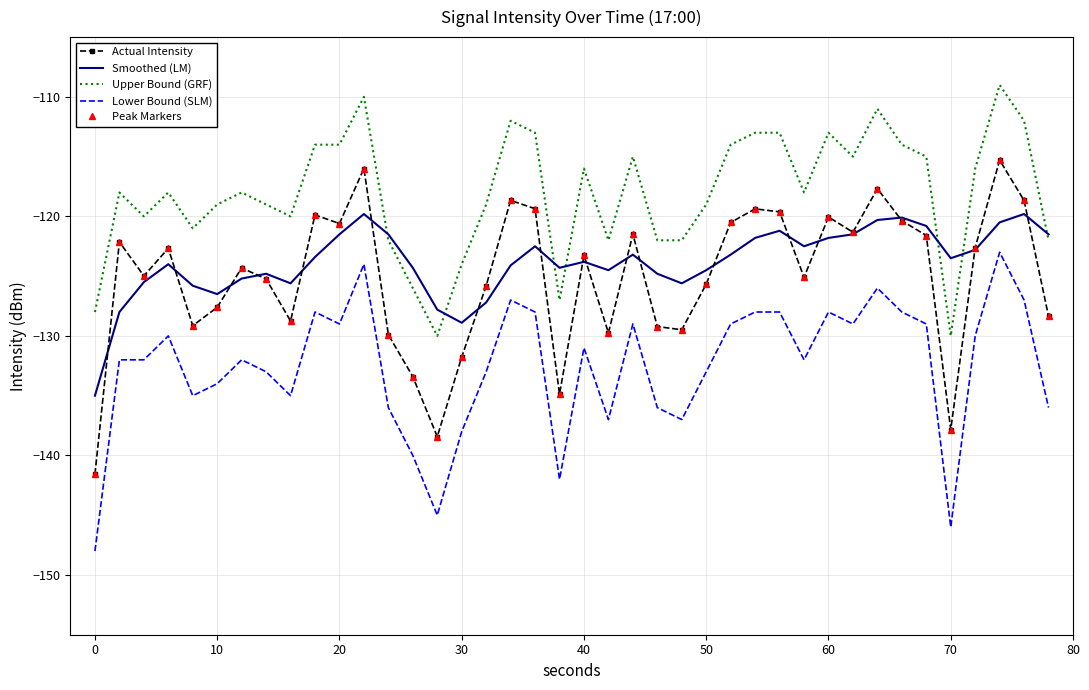

True or false: Lower Bound (SLM) and Actual Intensity cross at least once.

False